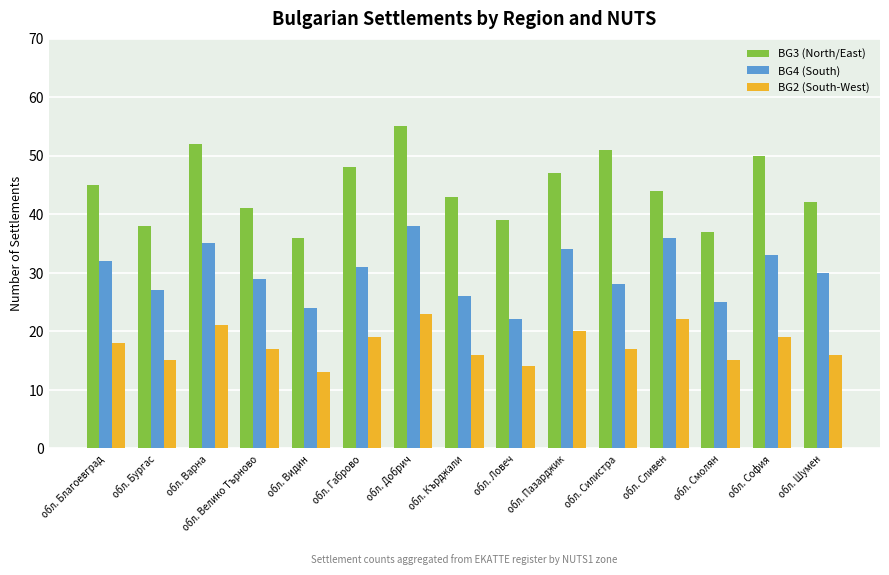

Which label corresponds to the smallest value in the chart?

обл. Видин